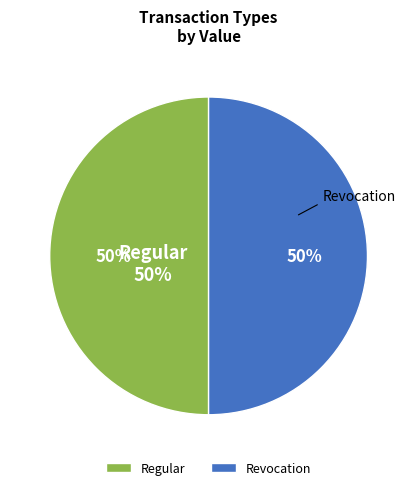

To the nearest percent, what is the average slice percentage?

50%